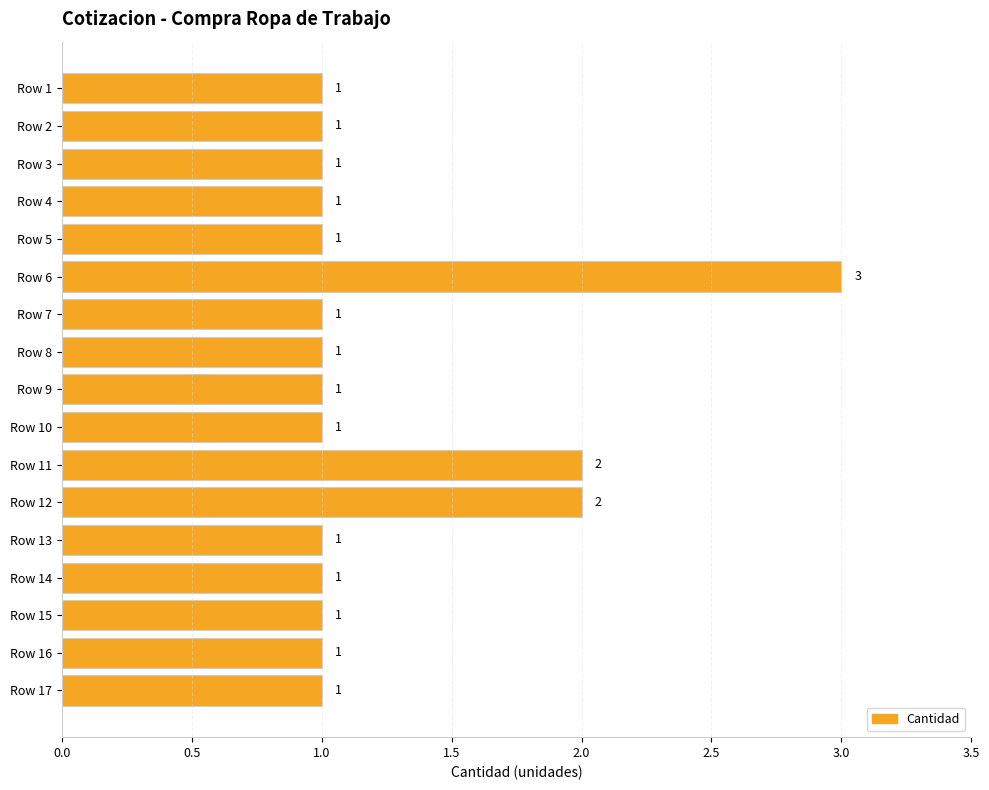

The value at Row 7 is 1. True or false?

True